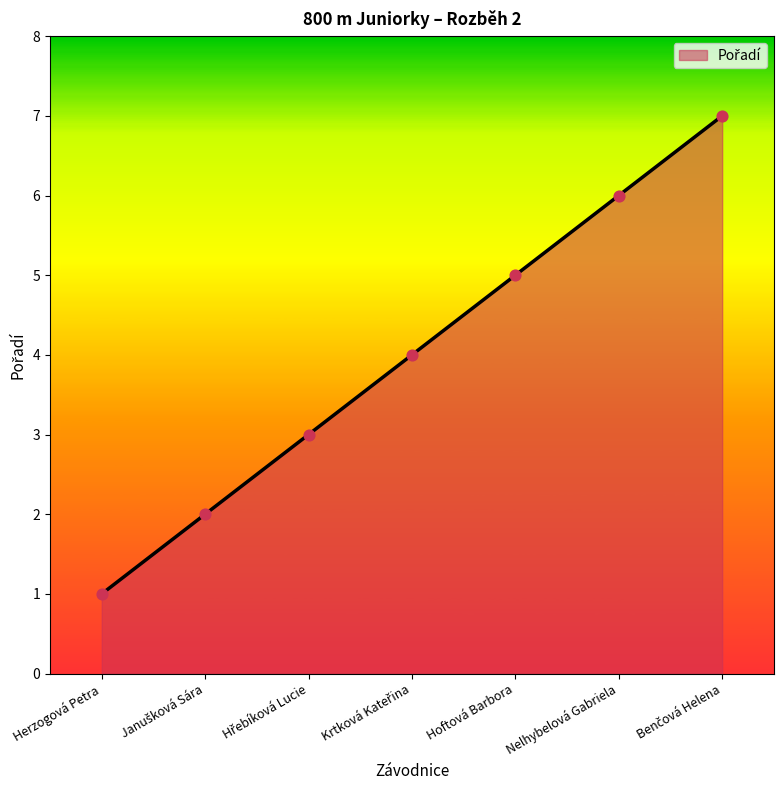

What is the sum of the values at Nelhybelová Gabriela and Hoftová Barbora?

11